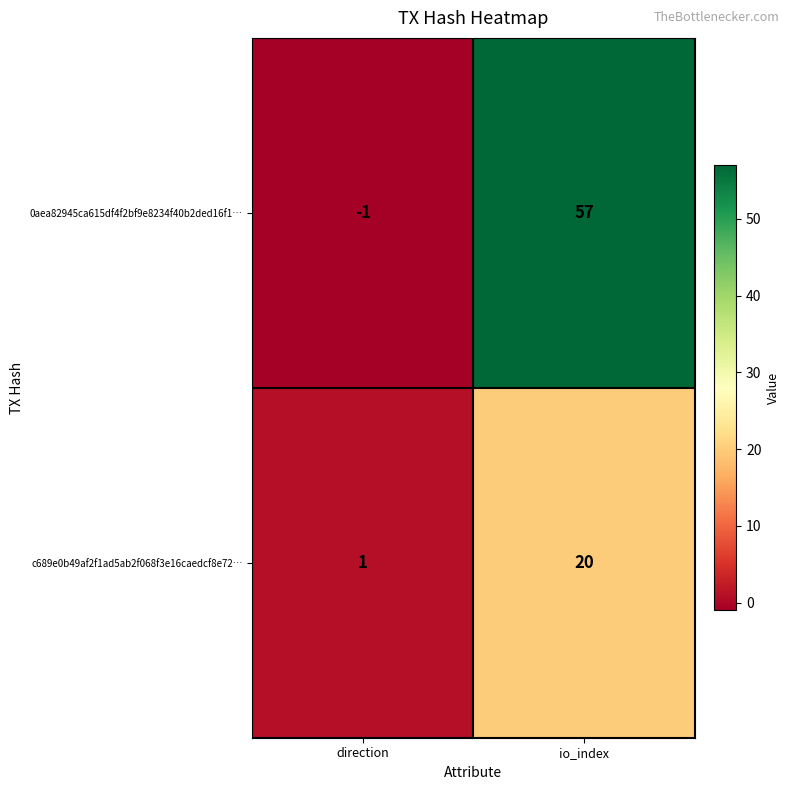

Which series has the largest total across all categories?

0aea82945ca615df4f2bf9e8234f40b2ded16f1…